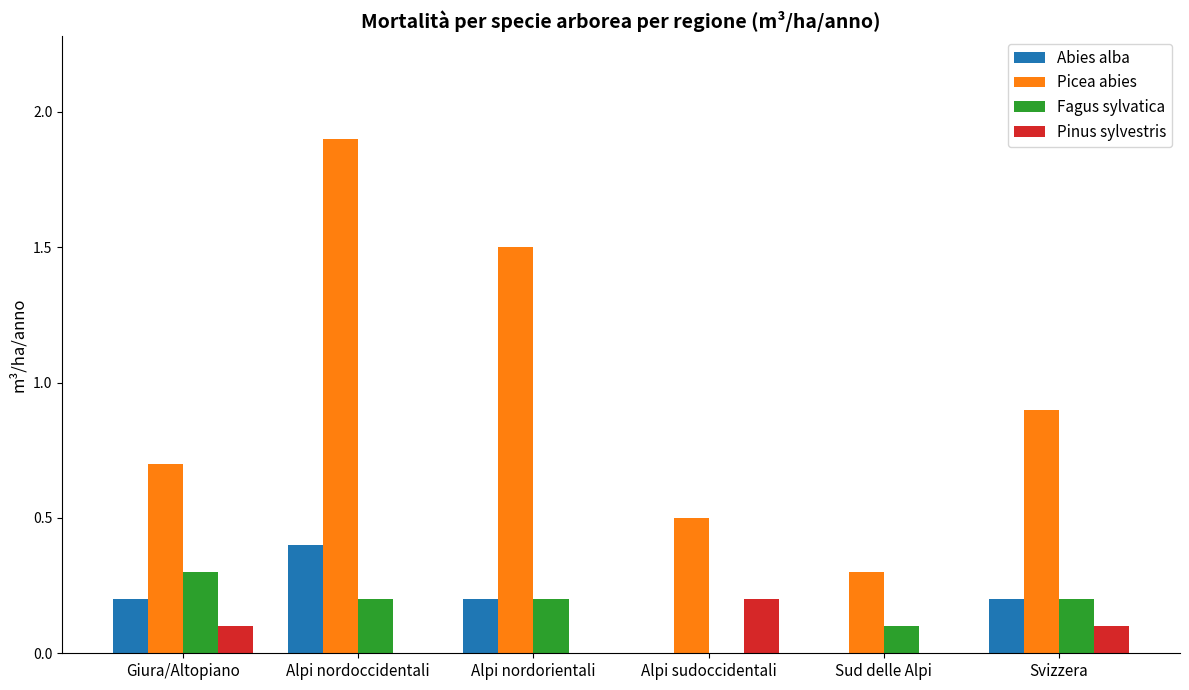

Which label corresponds to the largest value in the chart?

Alpi nordoccidentali